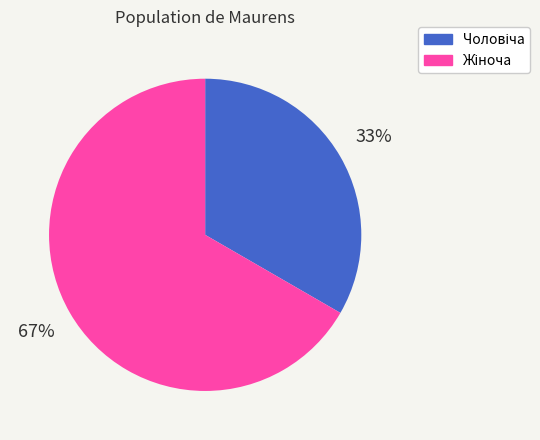

Is there any slice that represents more than half of the pie?

Yes